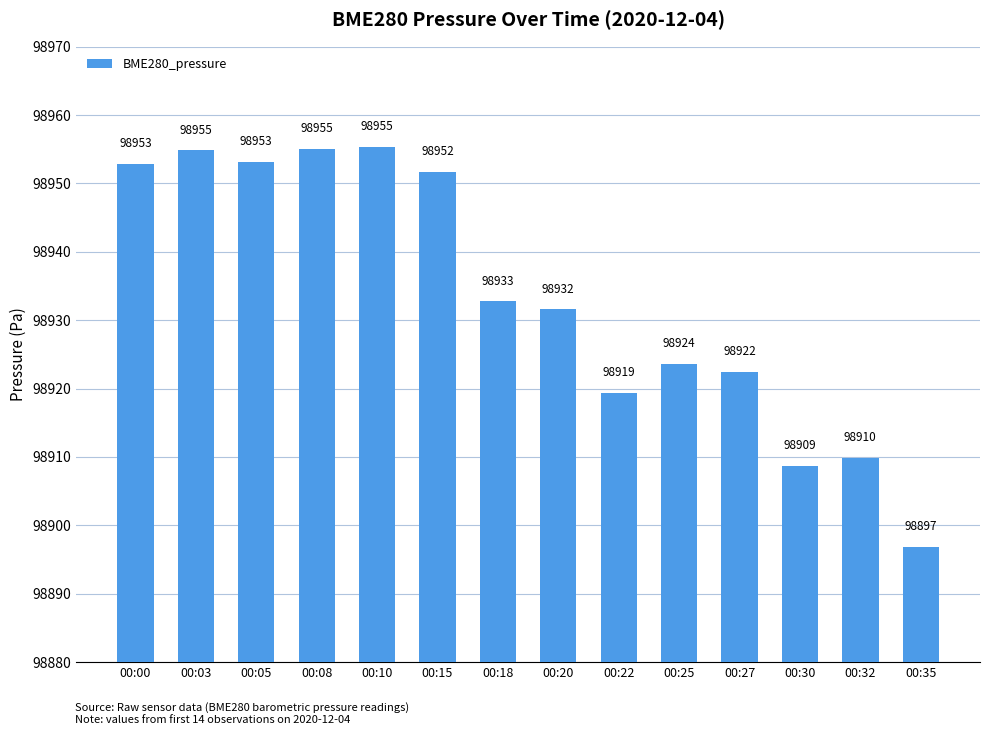

What is the value of the 11th bar from the left?

98922.4